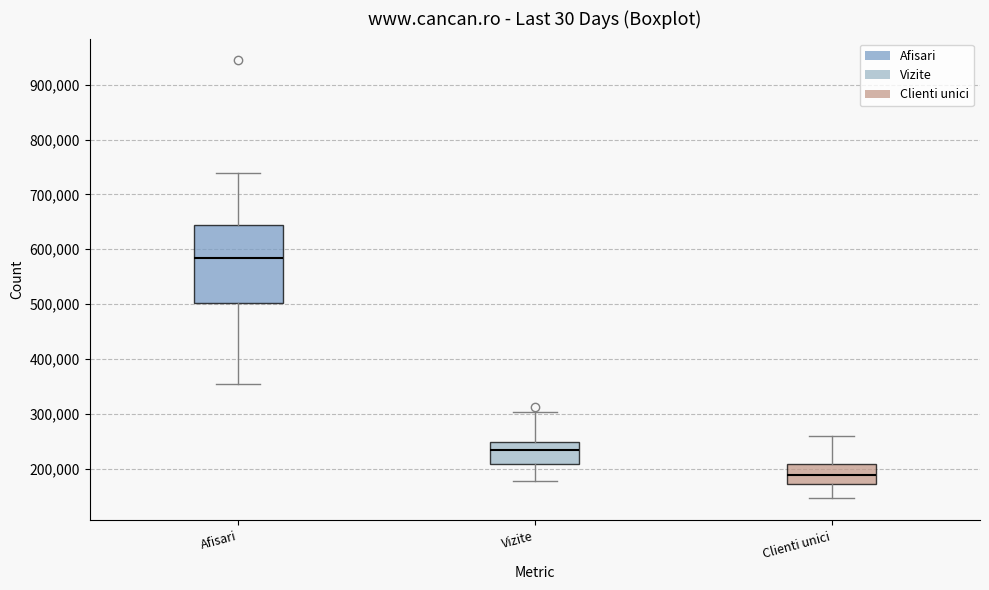

Where is the upper edge of the box for Vizite on the y-axis? The values are not printed on the chart, so give them approximately, as read against the axis.

250000